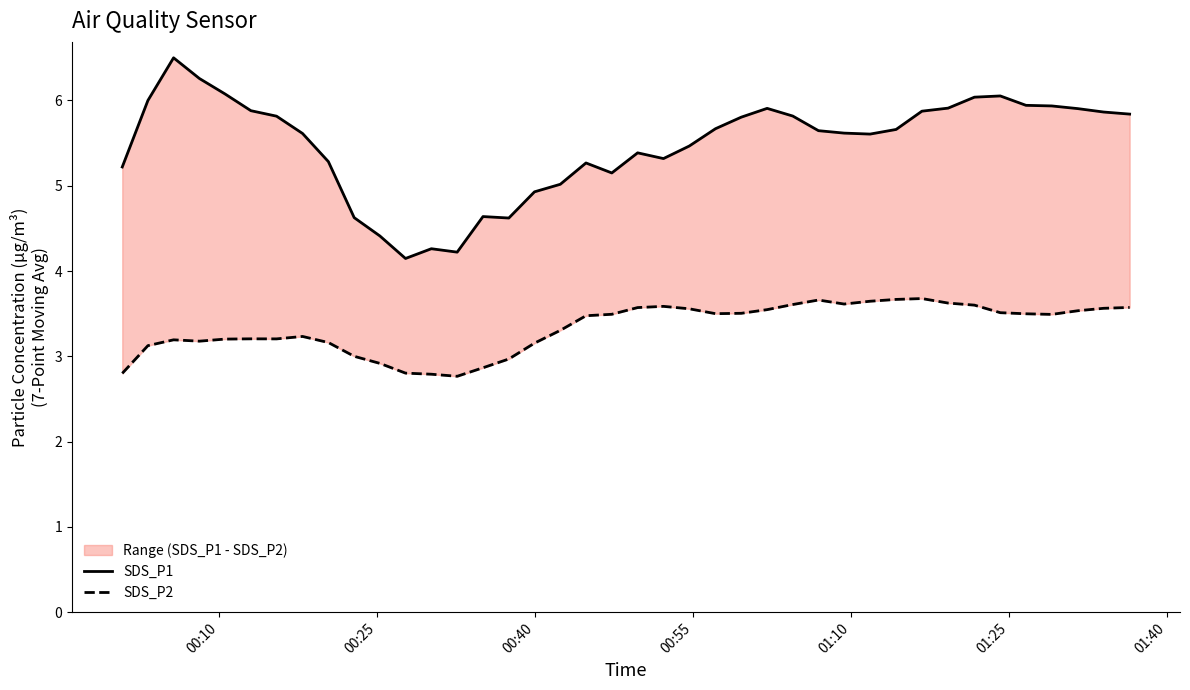

What is the value of the SDS_P2 point at the 40th from the left?

3.6